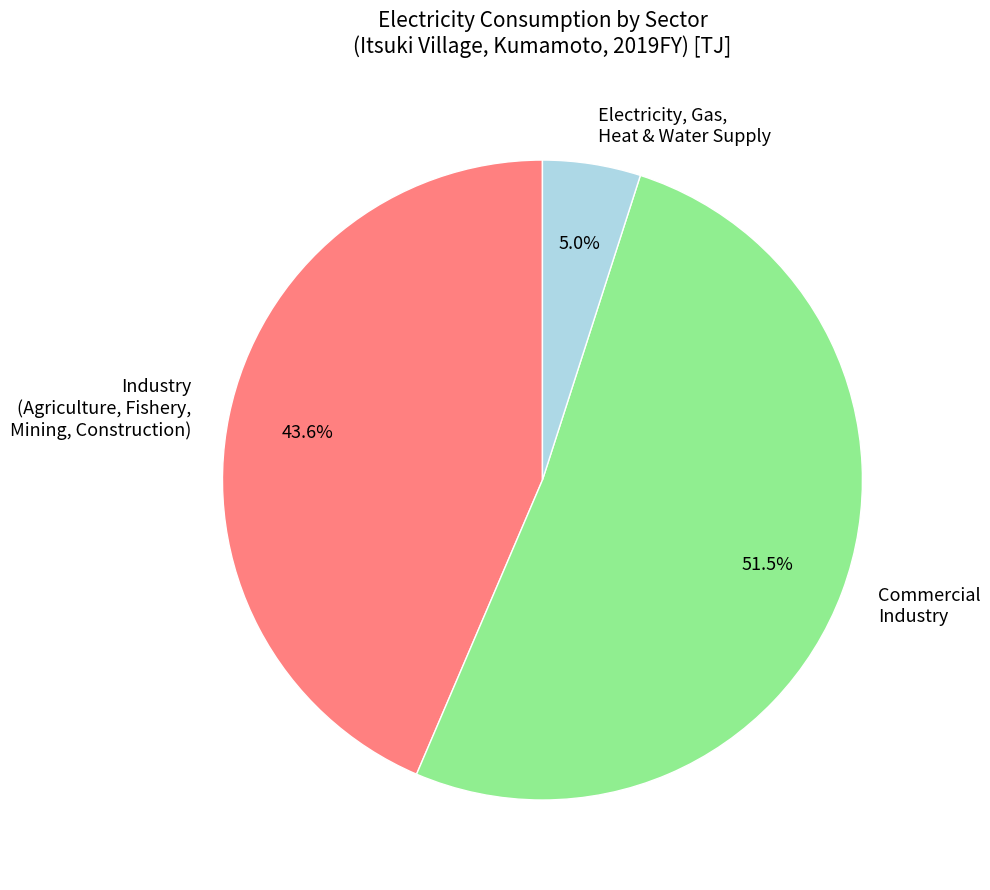

How many segments does this pie chart have?

3